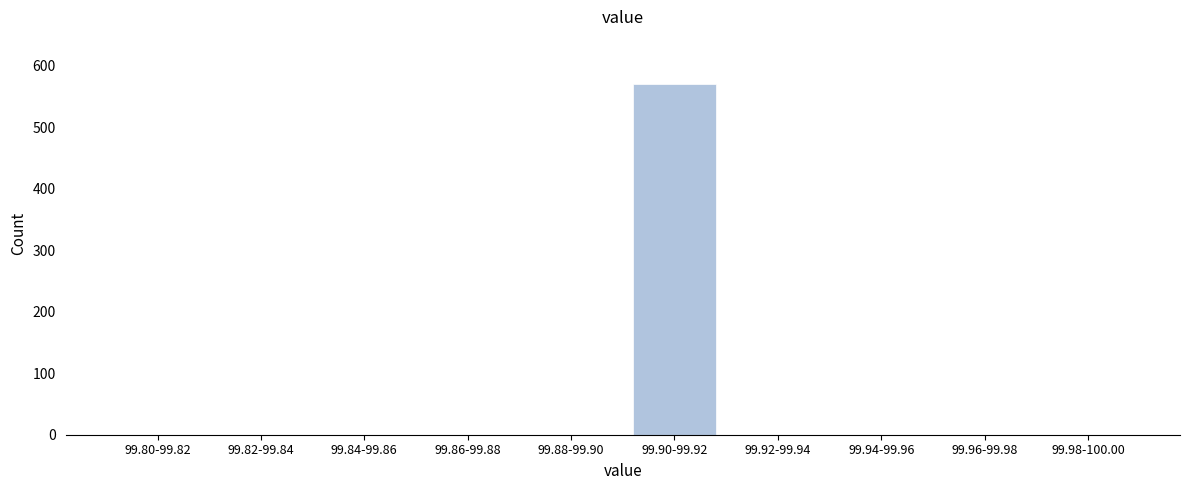

Reading left to right, extract all data points from this chart.

99.80-99.82=0	99.82-99.84=0	99.84-99.86=0	99.86-99.88=0	99.88-99.90=0	99.90-99.92=570	99.92-99.94=0	99.94-99.96=0	99.96-99.98=0	99.98-100.00=0